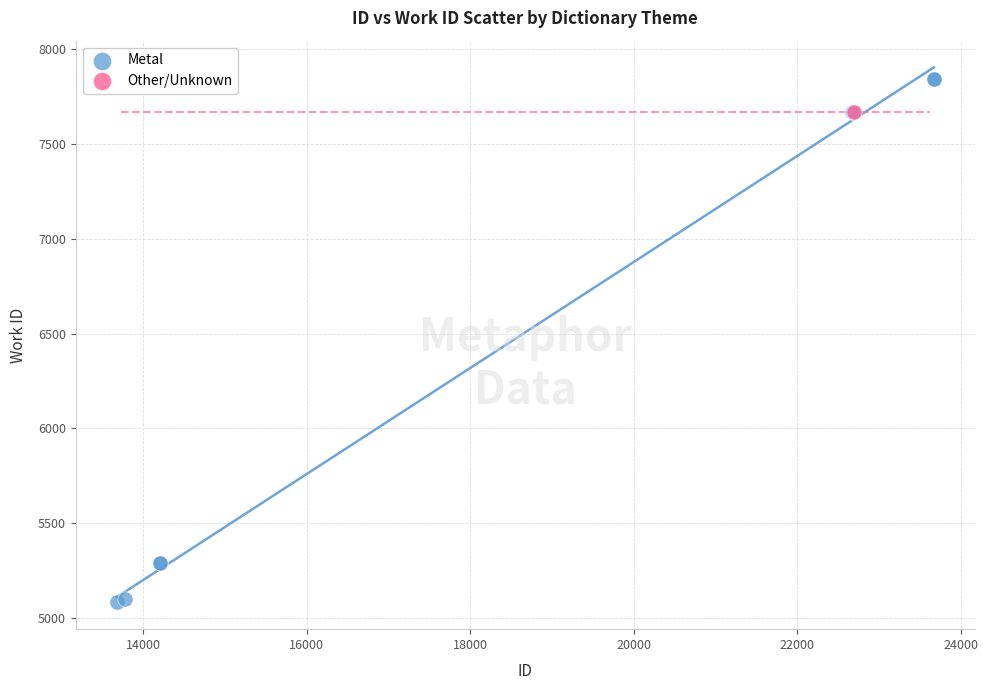

What are all the series names shown in the legend?

Metal, Other/Unknown